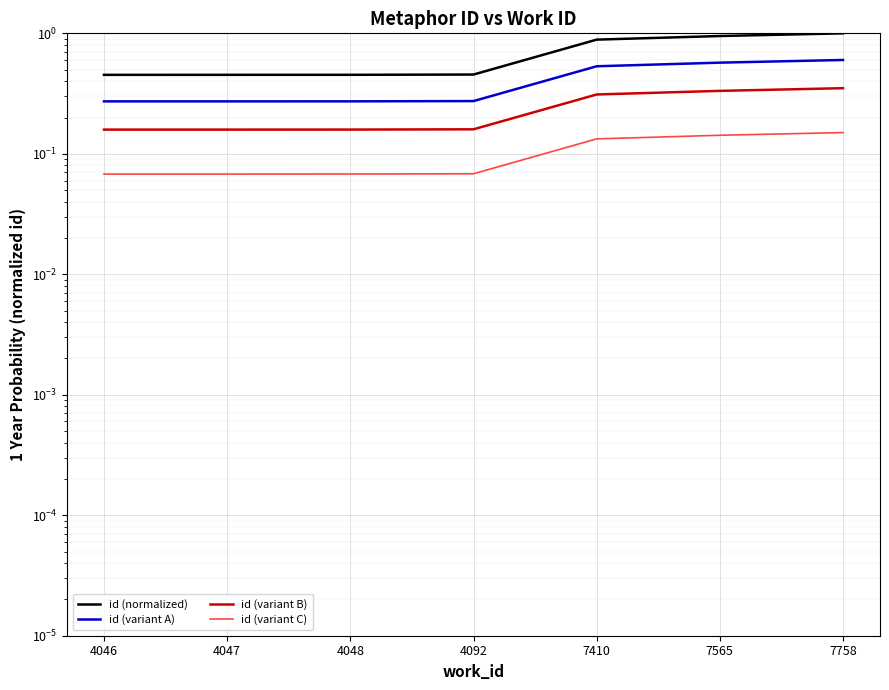

How many categories are shown in the chart?

7